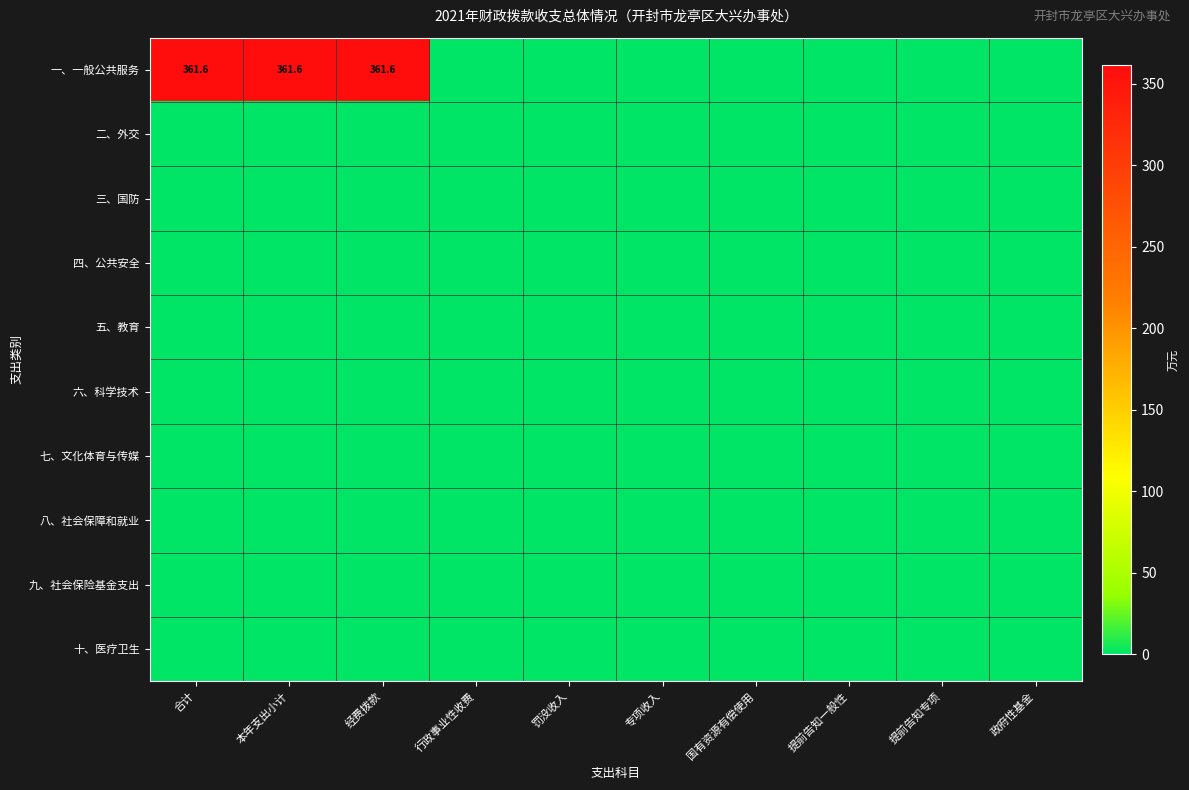

Which label corresponds to the smallest value in the chart?

行政事业性收费